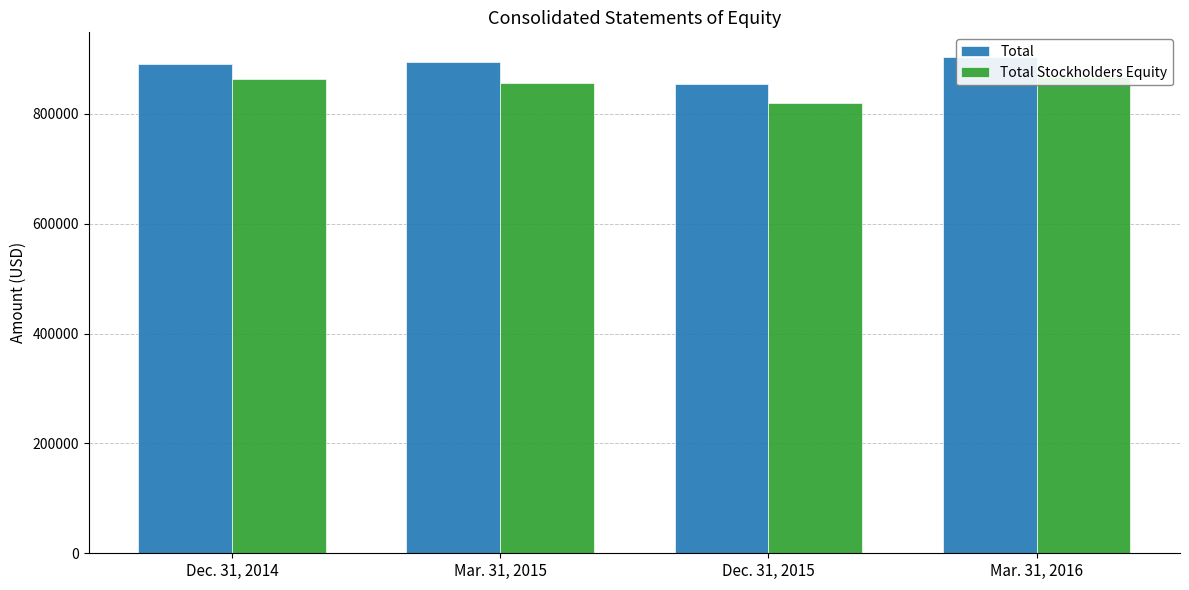

At which label does Total Stockholders Equity reach its peak?

Mar. 31, 2016